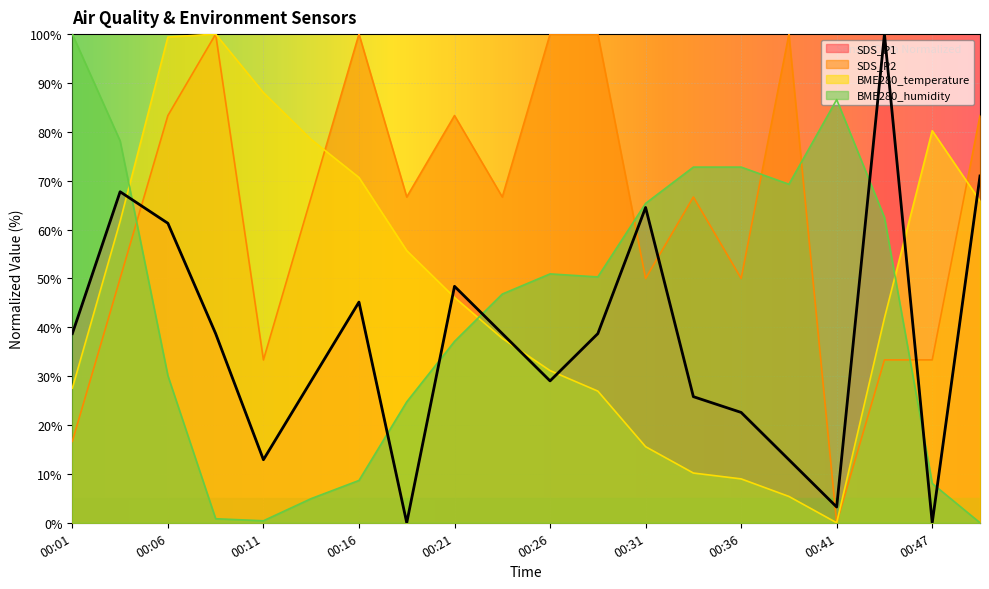

What is the sum of the SDS_P1 values at 00:36 and 00:21?

71.0